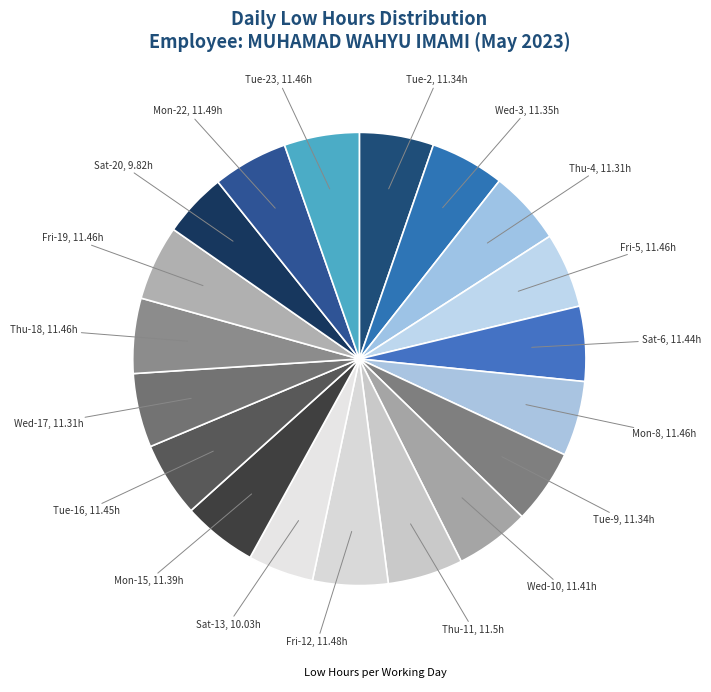

How many slices are in this pie chart?

19